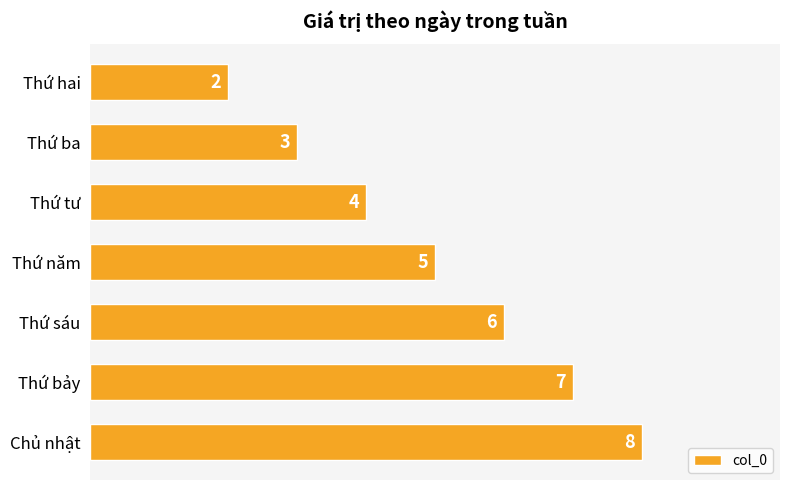

Count the values in the range 3 to 7.

5